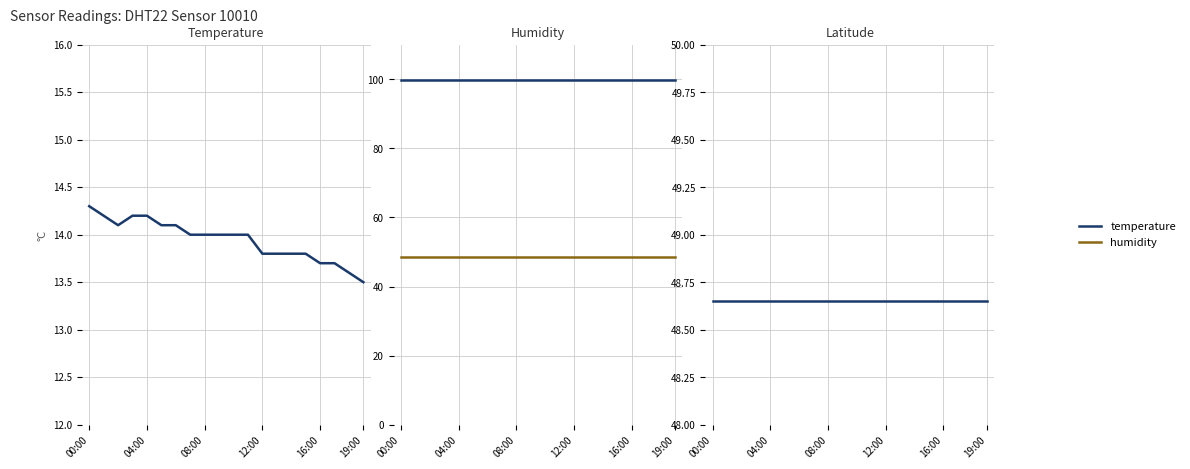

The humidity series shows 8.9 at 00:00. True or false?

False